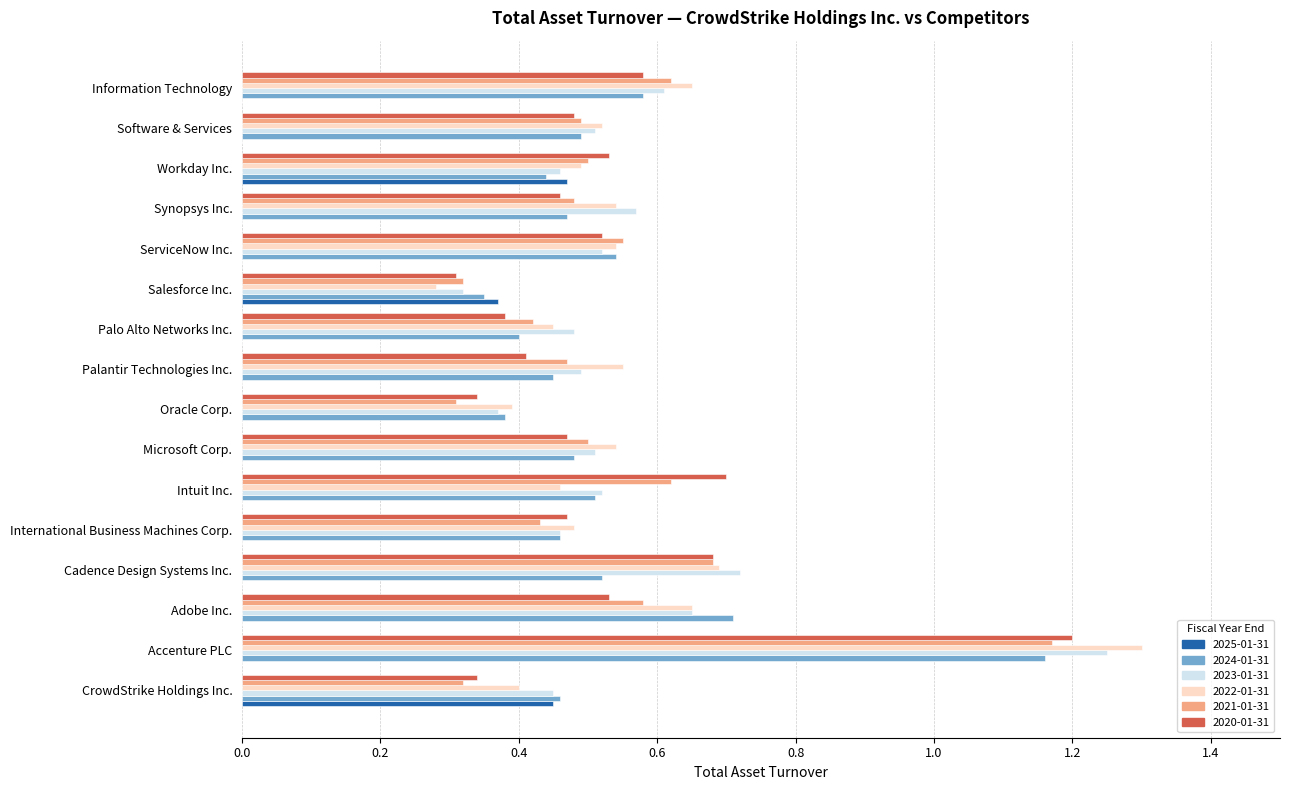

What is the sum of all 2024-01-31 values?

8.4